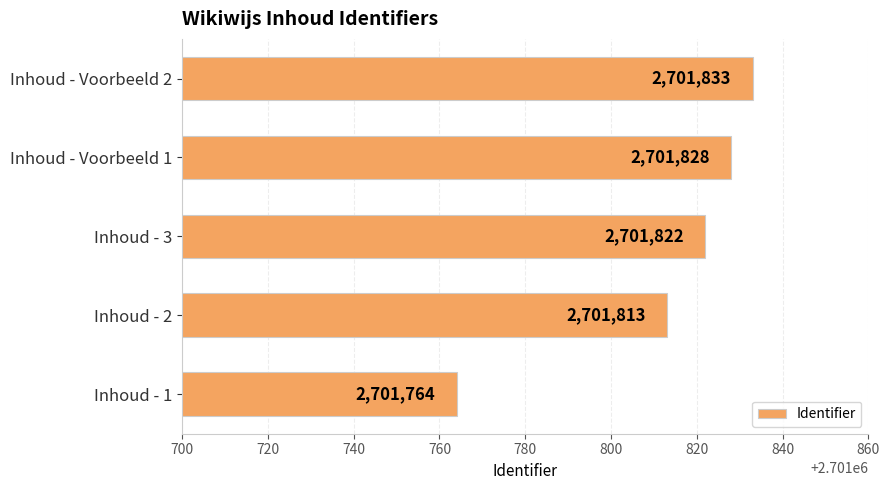

What is the difference between the maximum and second lowest values?

20